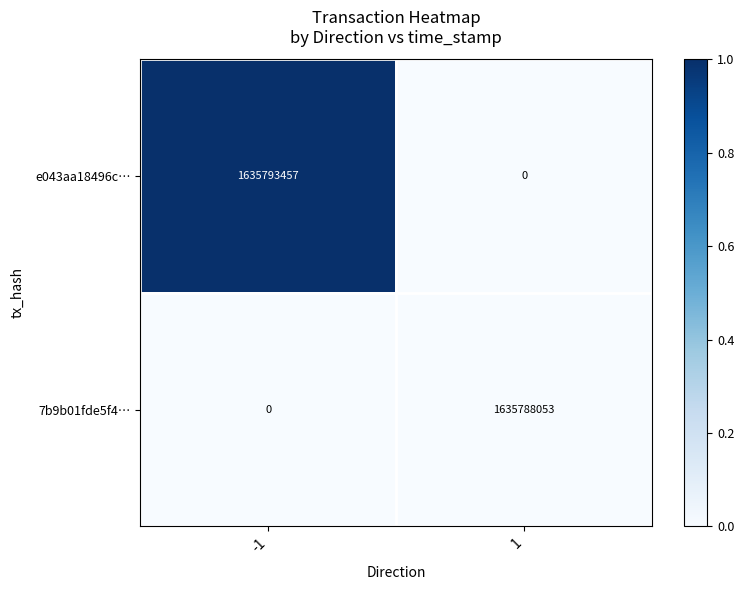

Rank the series at 1 from lowest to highest value.

e043aa18496c…, 7b9b01fde5f4…